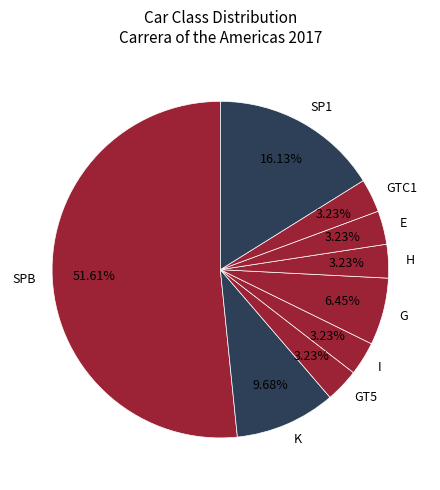

How many slices are in this pie chart?

9